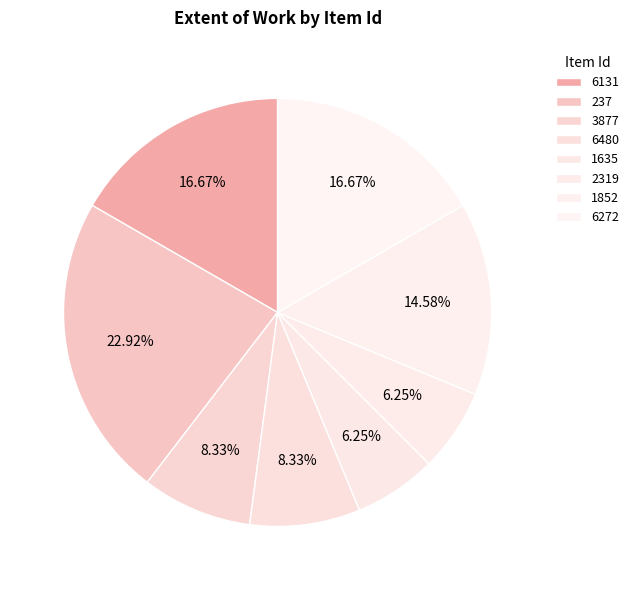

To the nearest percent, what is the difference between the 2319 and 6131 slice percentages?

10%